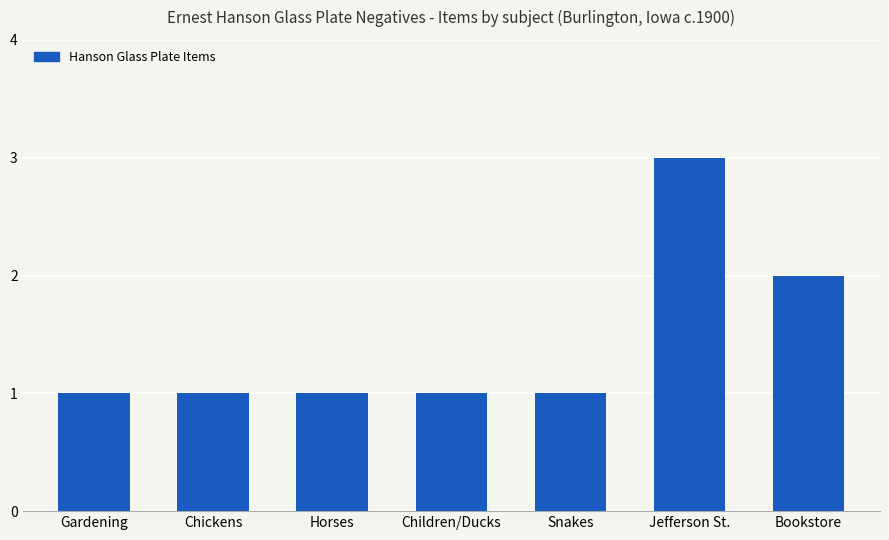

Reading left to right, list all the values displayed in this chart.

1	1	1	1	1	3	2